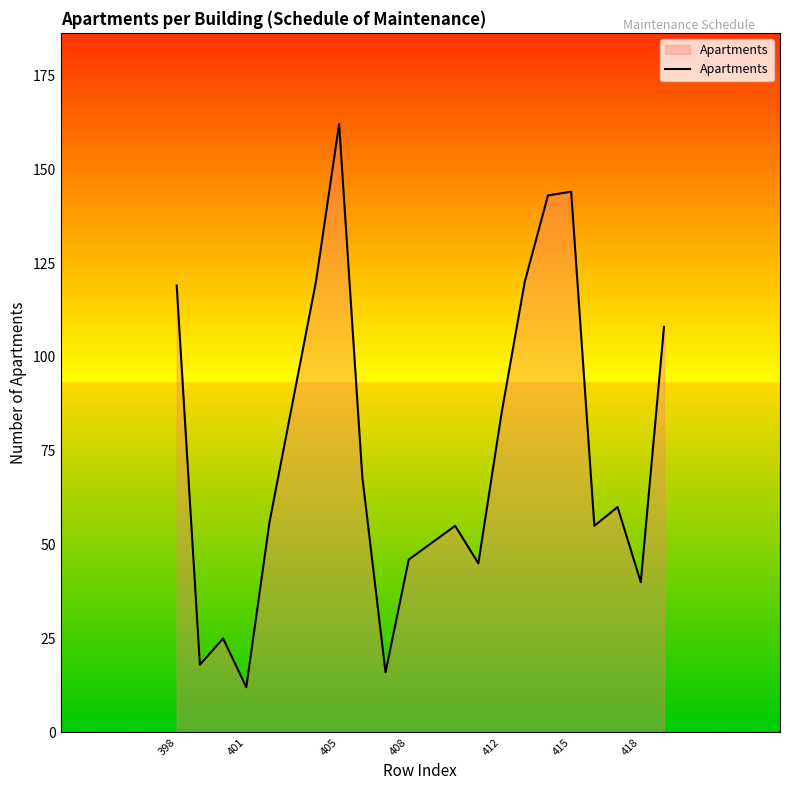

What is the minimum value shown in the chart?

12